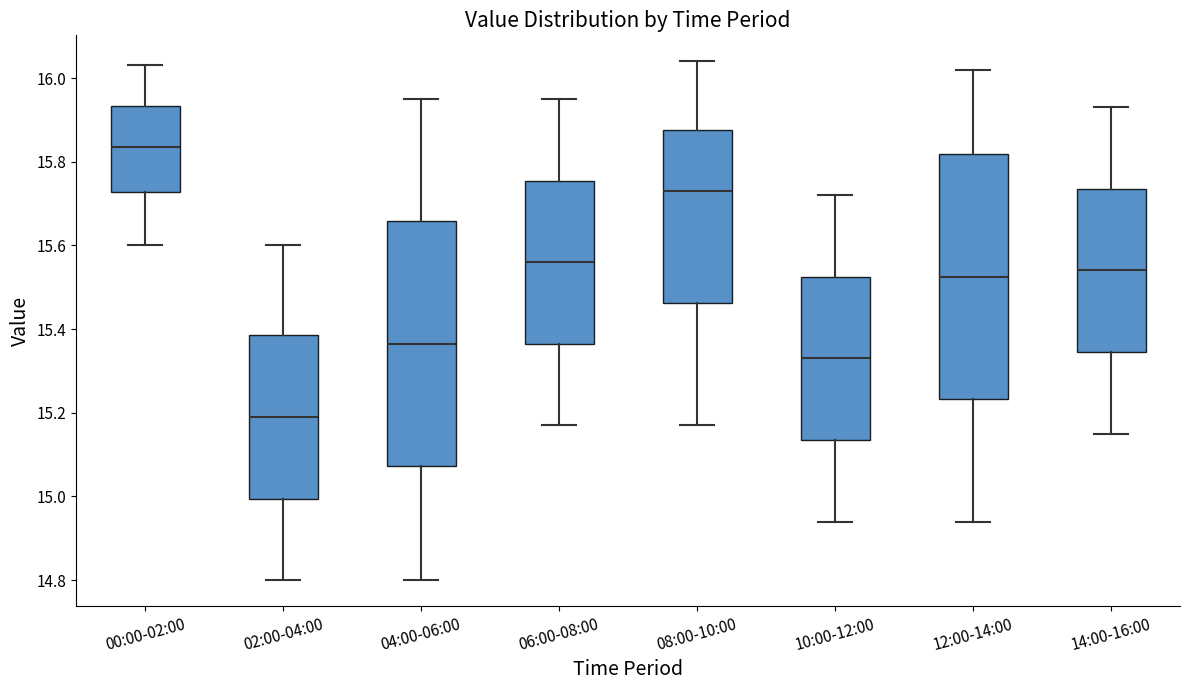

Where does the median line of the box for 08:00-10:00 sit on the y-axis? The values are not printed on the chart, so give them approximately, as read against the axis.

15.74